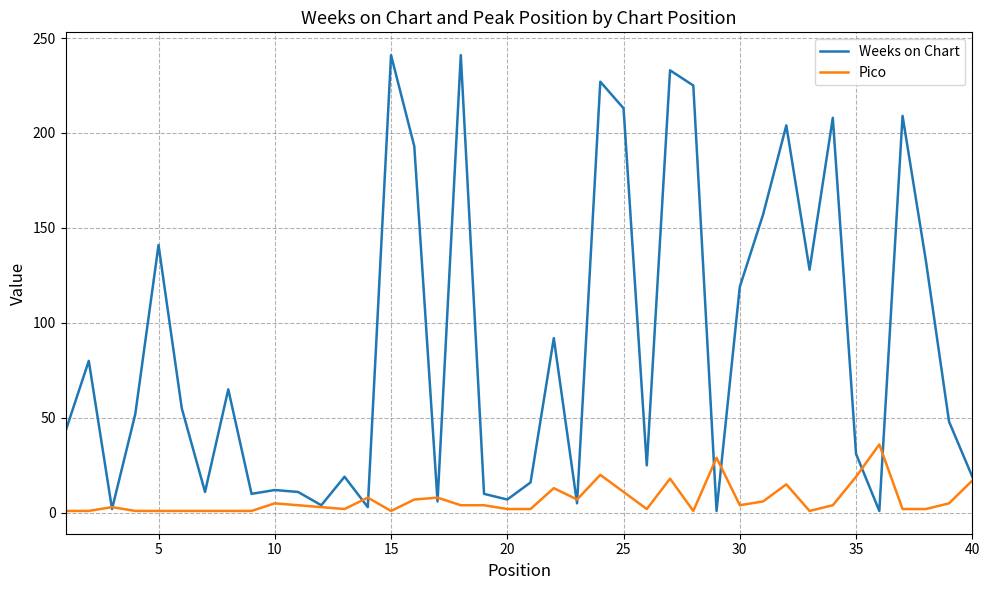

True or false: Weeks on Chart and Pico intersect in this chart.

True